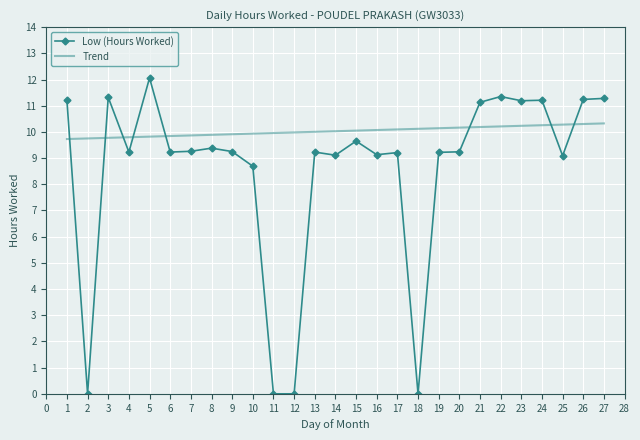

At which label does Low (Hours Worked) first exceed 9?

1